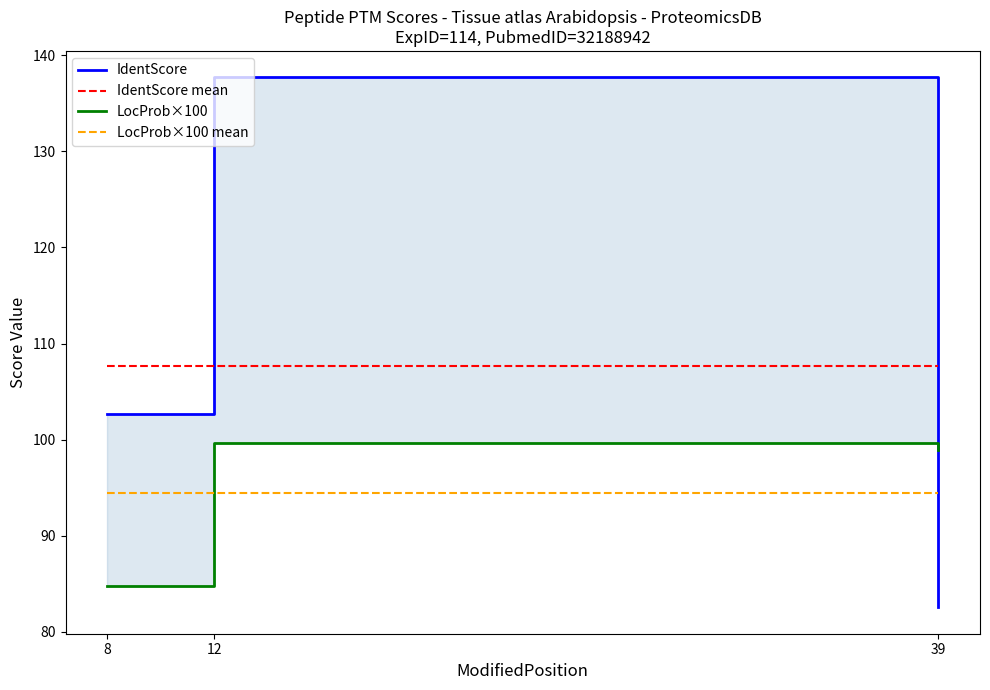

Between 8 and 12, which is larger?

12